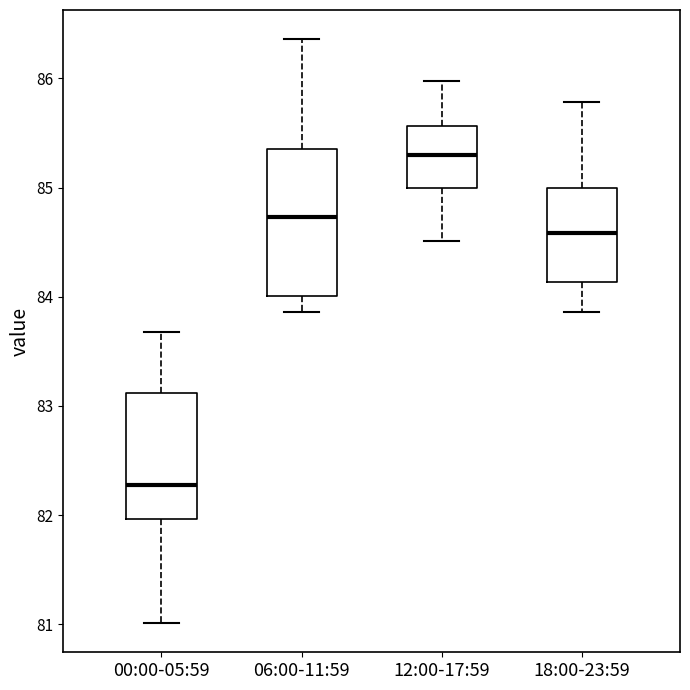

Which box has the lowest median line?

00:00-05:59